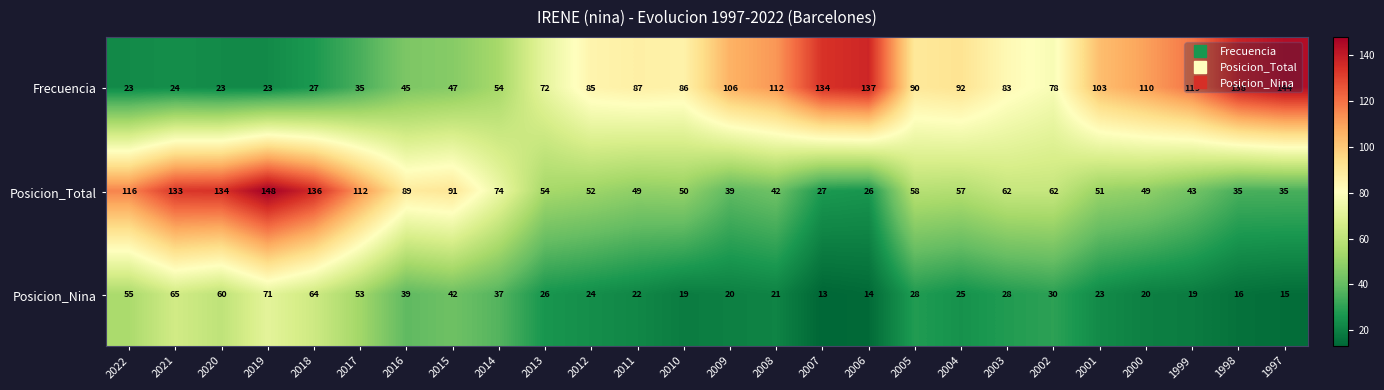

At which label is Posicion_Total closest to 87?

2016